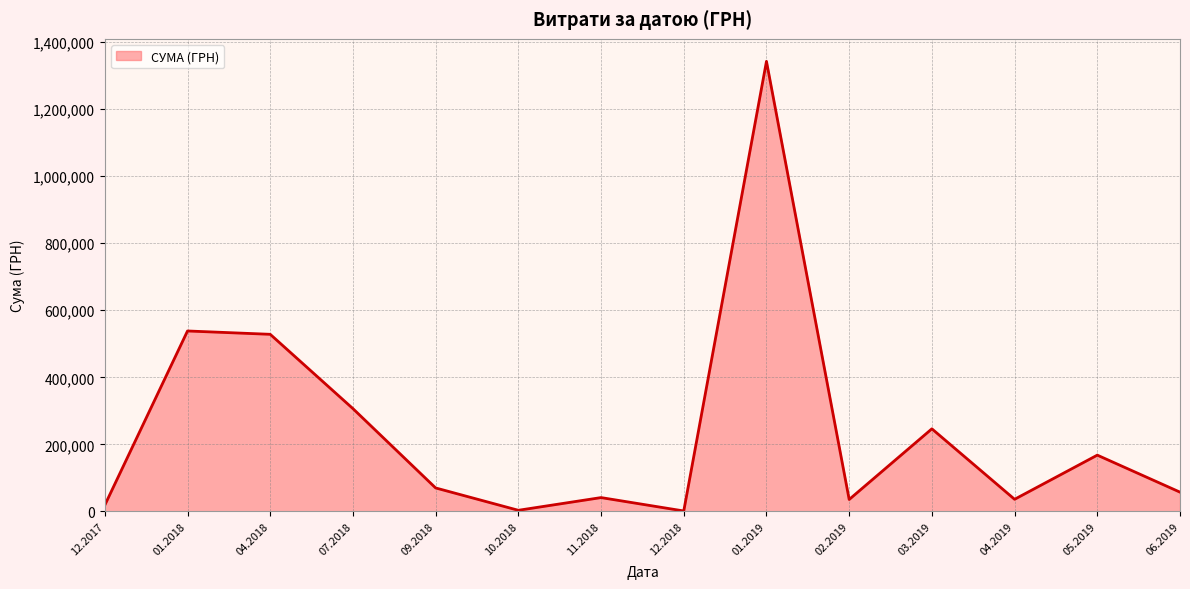

What is the greatest value displayed?

1342648.9